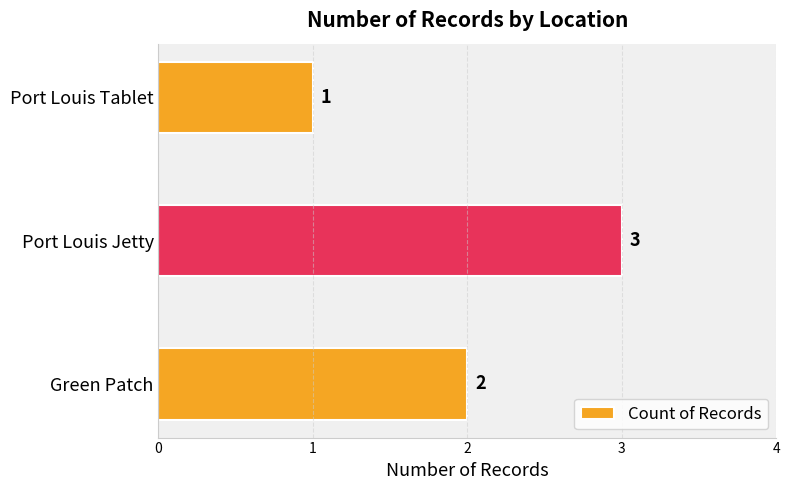

True or false: the data shows 2 at Port Louis Tablet.

False